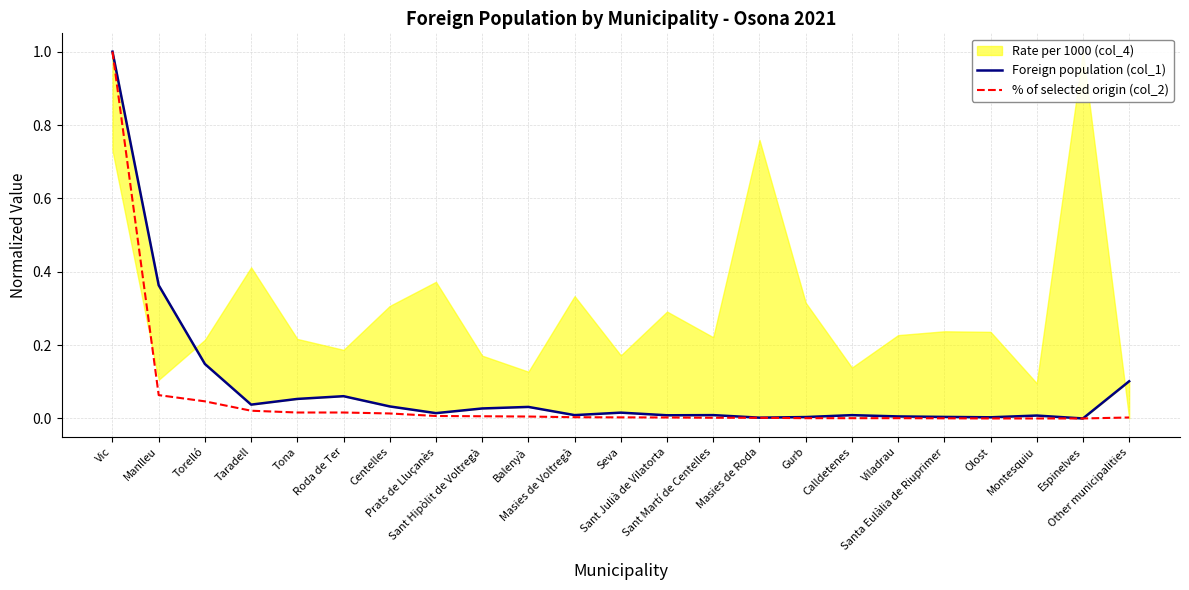

Where is the first local maximum for Foreign population (col_1)?

Roda de Ter